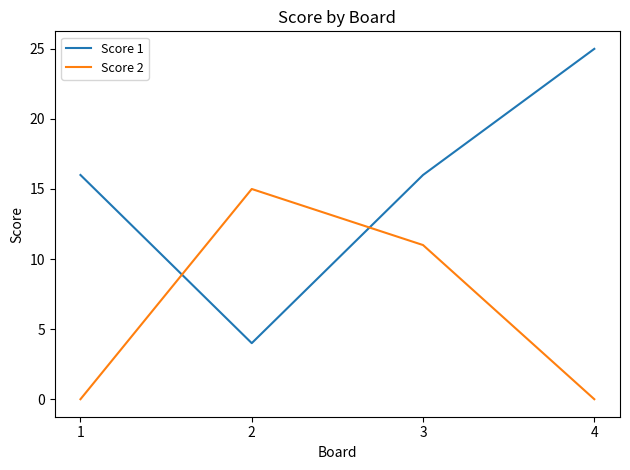

What is the total value across all series at 3?

27